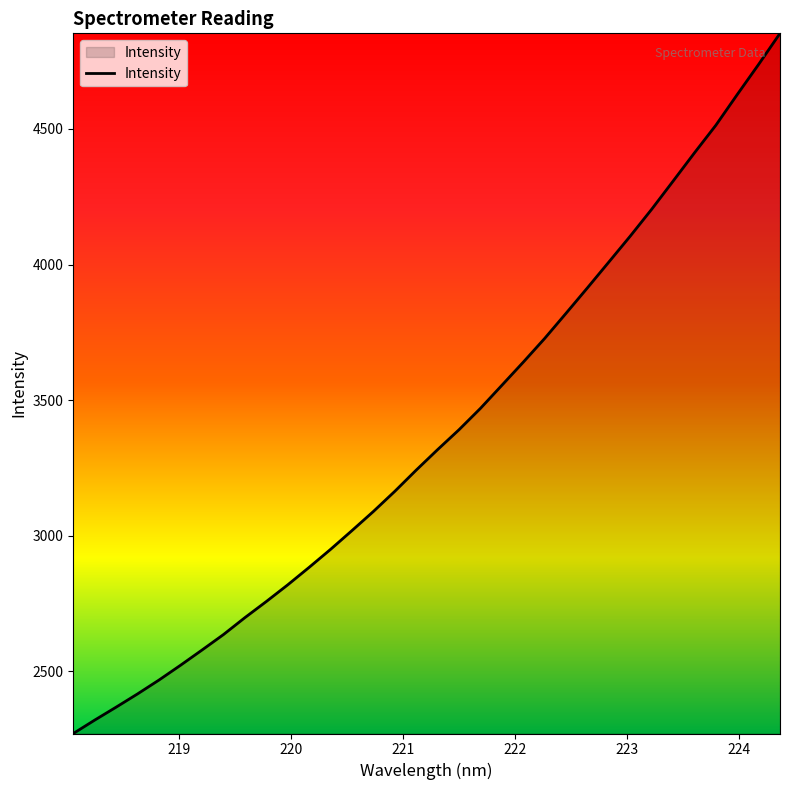

What is the greatest value displayed?

4852.4